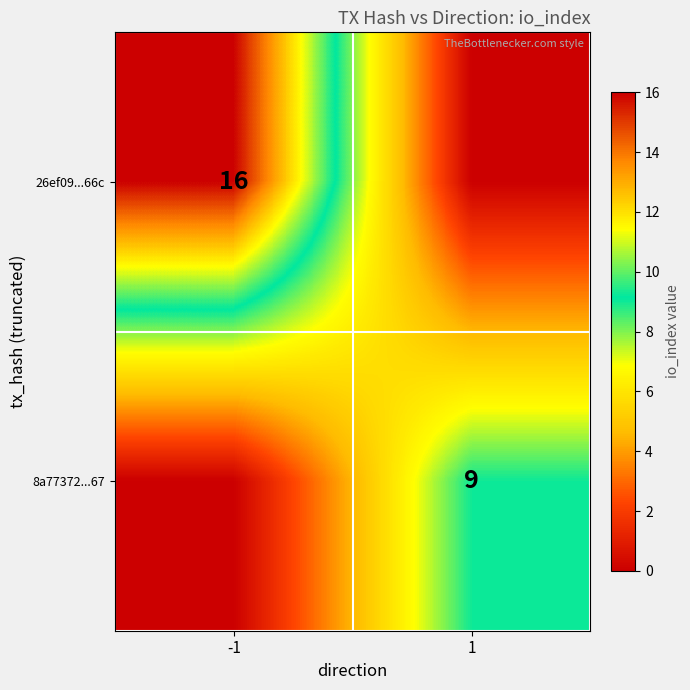

Is it true that 26ef09...66c equals 26 at -1?

False